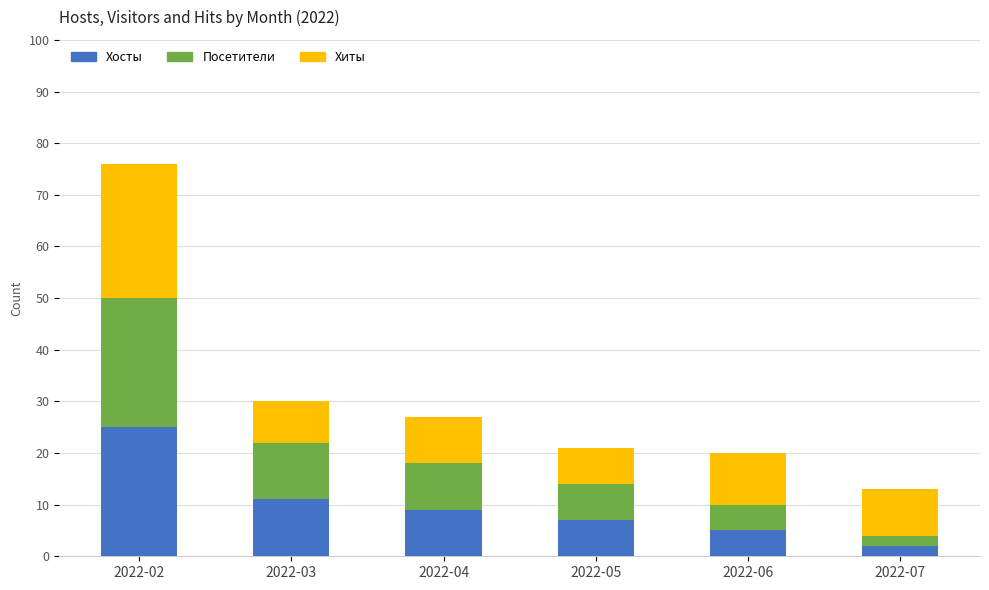

What are all the series names shown in the legend?

Хосты, Посетители, Хиты